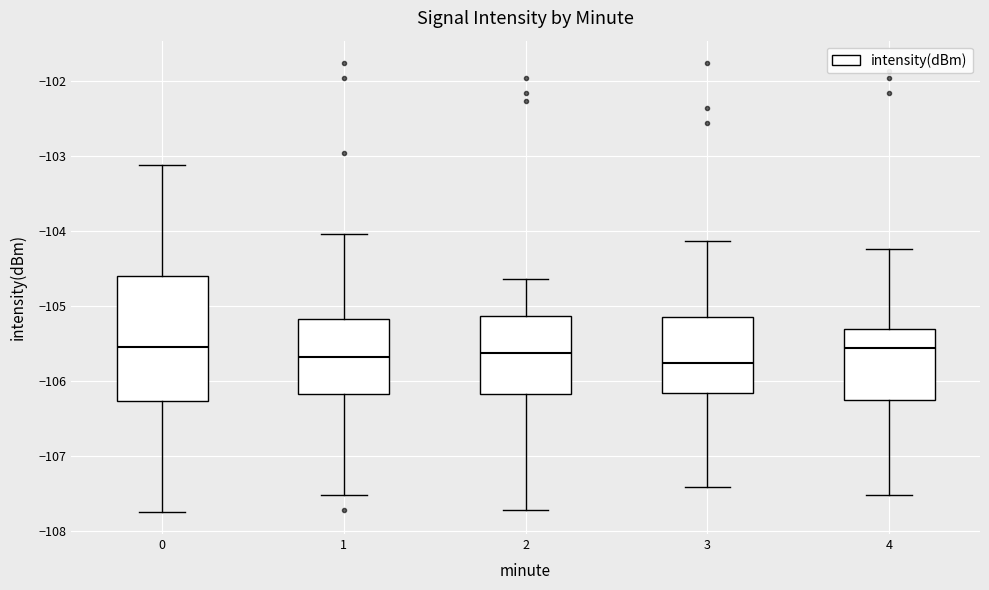

Where does the median line of the box at x = 3 sit on the y-axis? The values are not printed on the chart, so give them approximately, as read against the axis.

-105.8